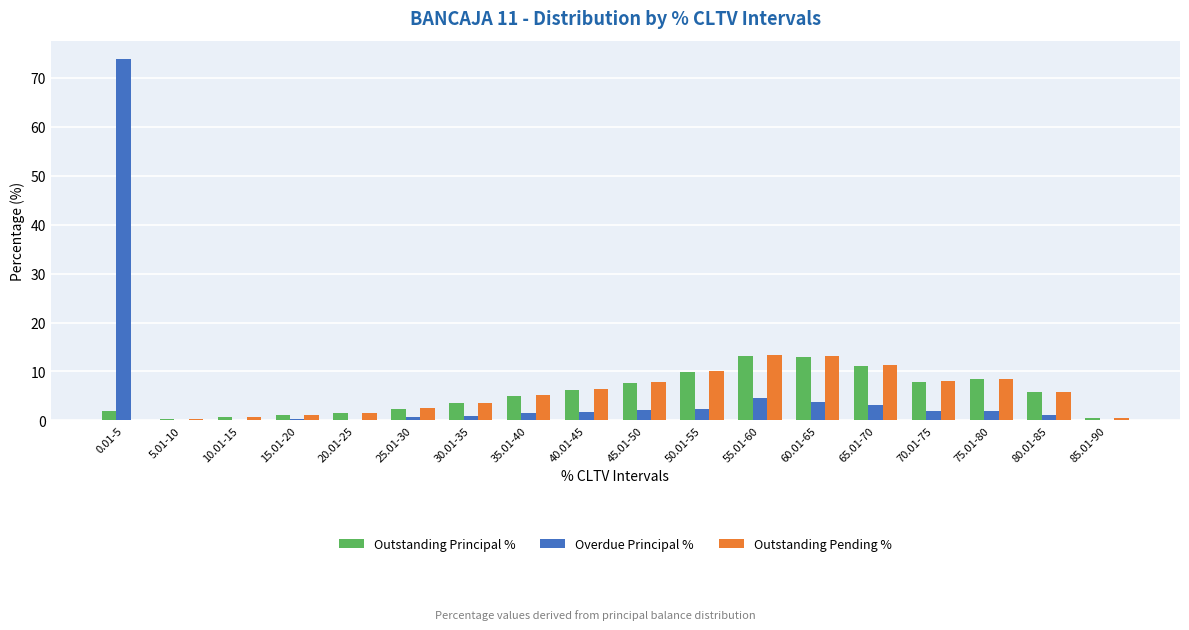

Is the value of Overdue Principal % at 70.01-75 greater than the value of Outstanding Pending % at 55.01-60?

No